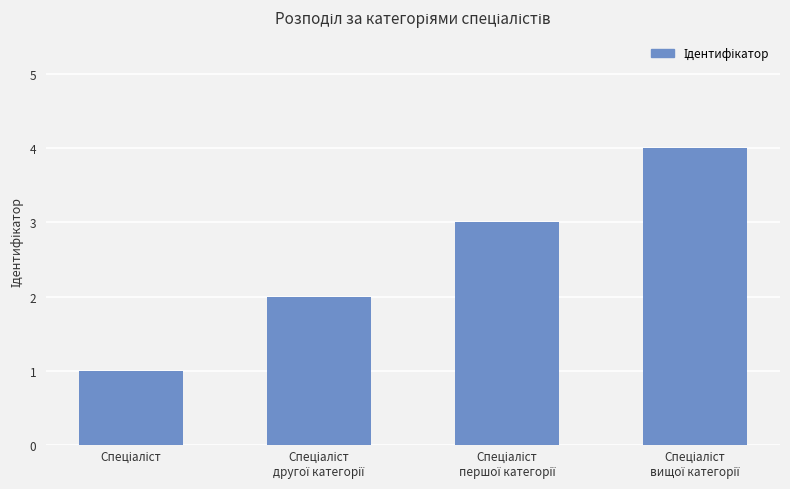

What is the difference between the maximum and minimum values?

3